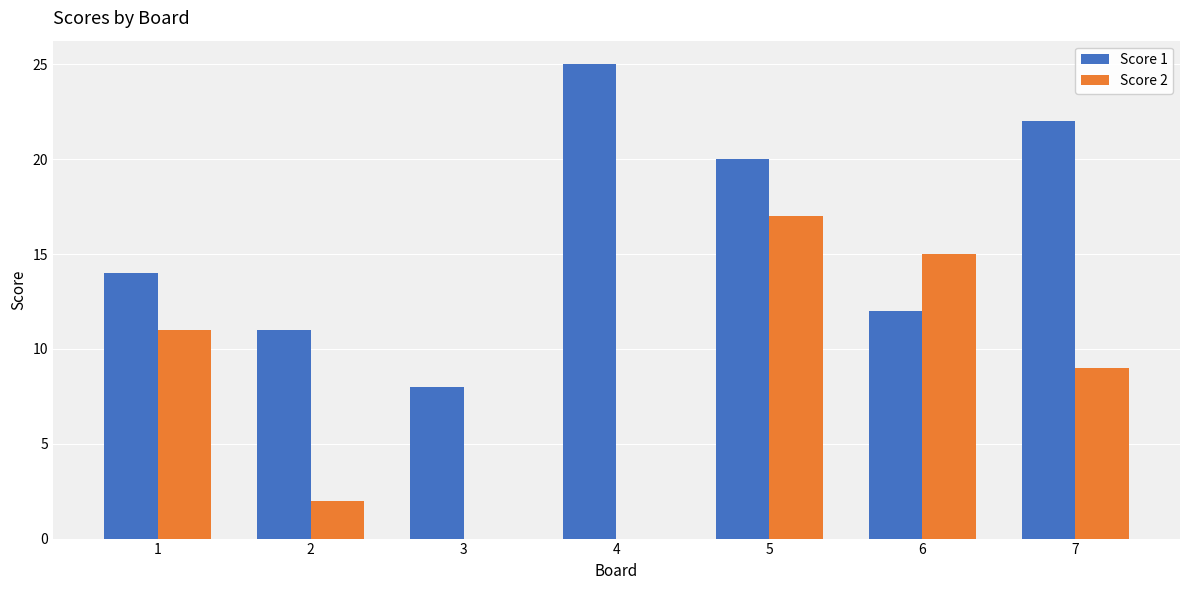

The value of Score 1 at 2 is 11. True or false?

True